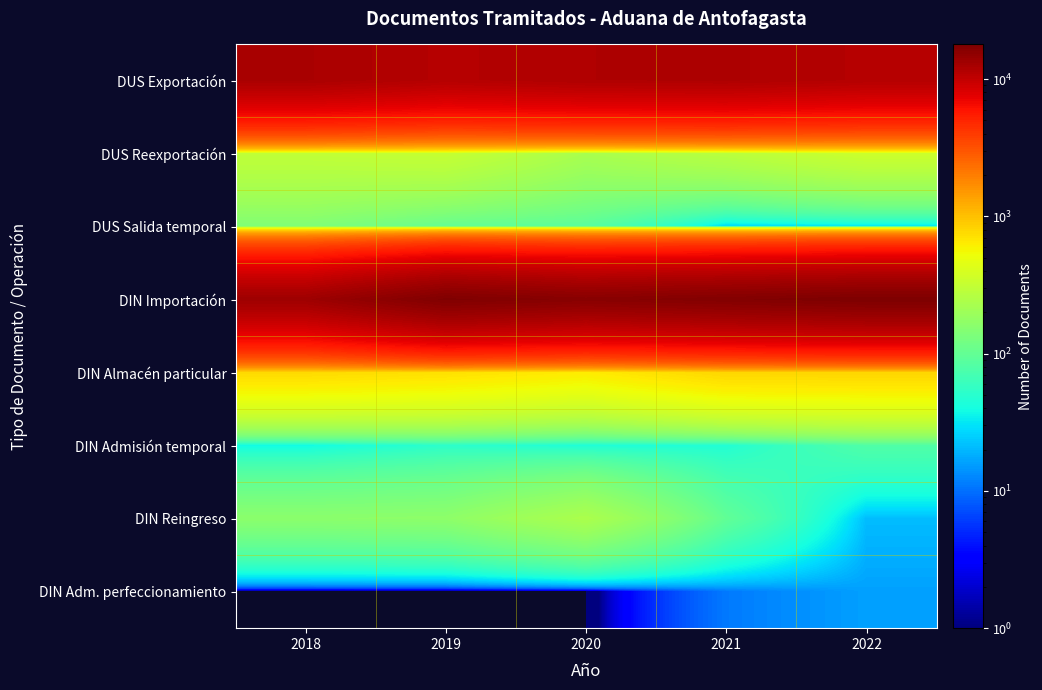

Between 2019 and 2020, which is larger?

2020